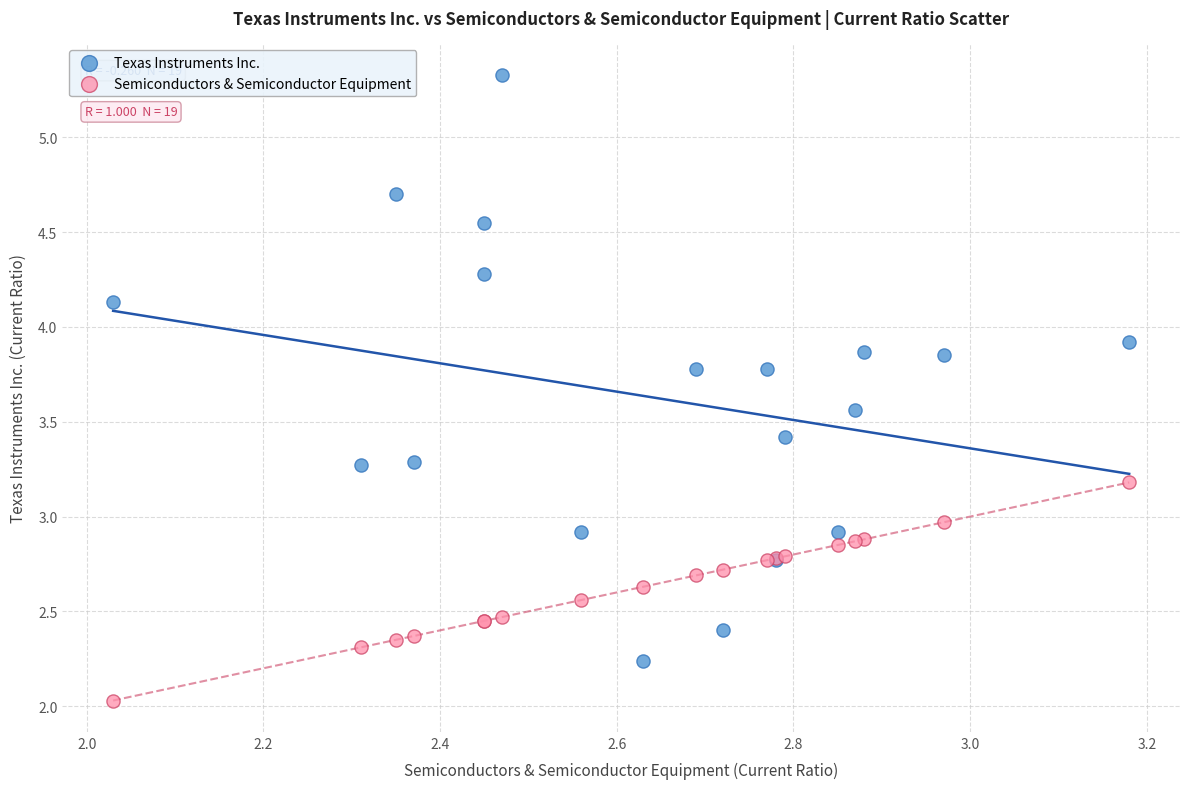

Which series has the widest spread of Y values?

Texas Instruments Inc.